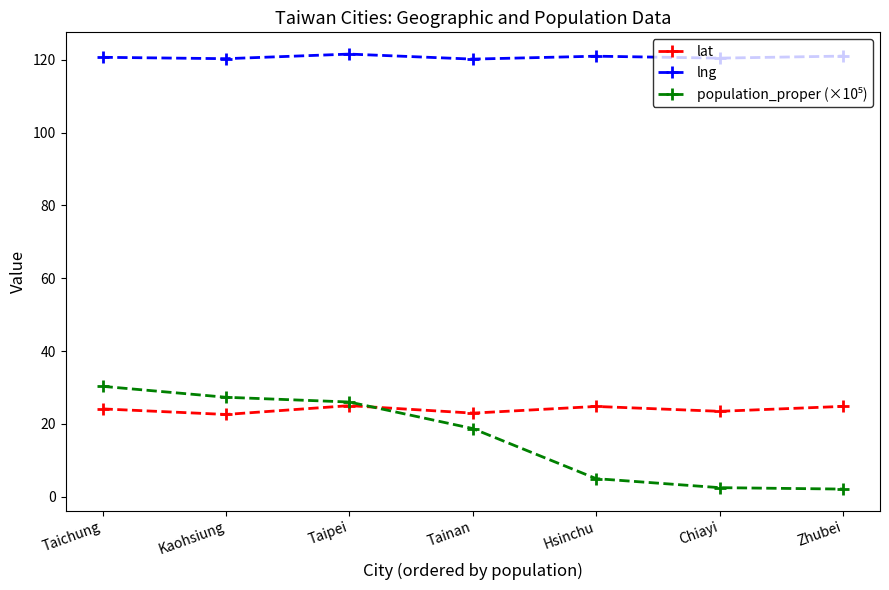

Which series has the largest total across all categories?

lng